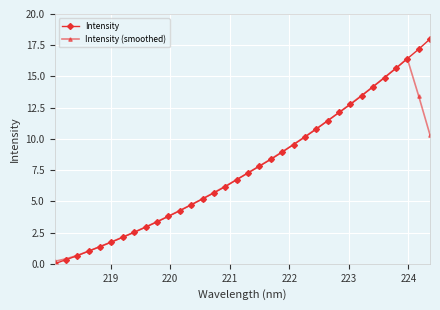

What is the maximum value for Intensity (smoothed)?

16.4